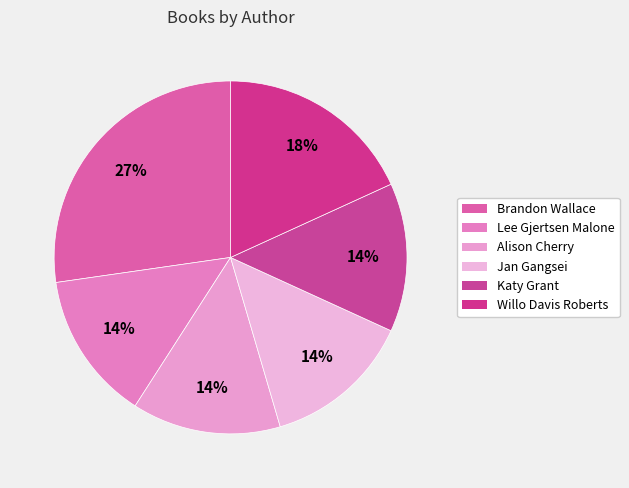

To the nearest percent, what percentage of the pie is Brandon Wallace?

27%